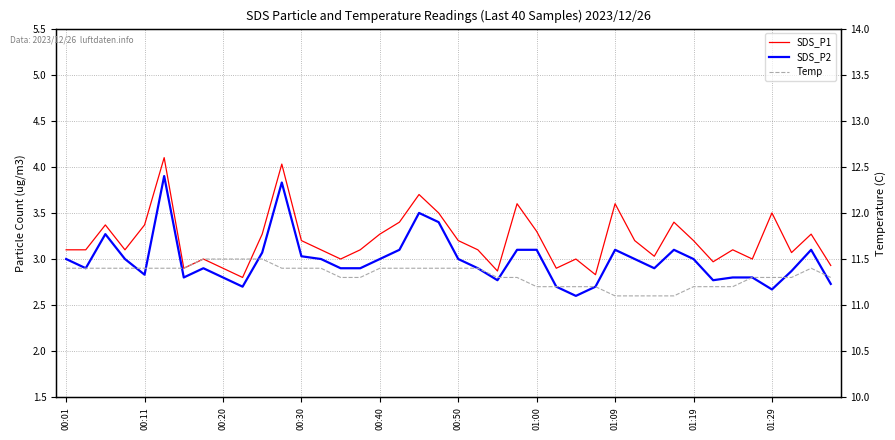

What is the difference between the Temp values at 01:09 and 00:30?

0.3